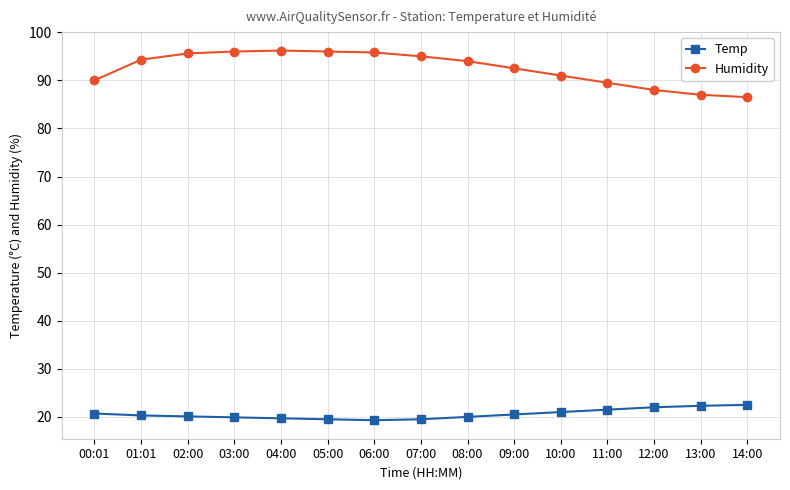

What is the sum of the Temp values at 05:00 and 11:00?

41.0